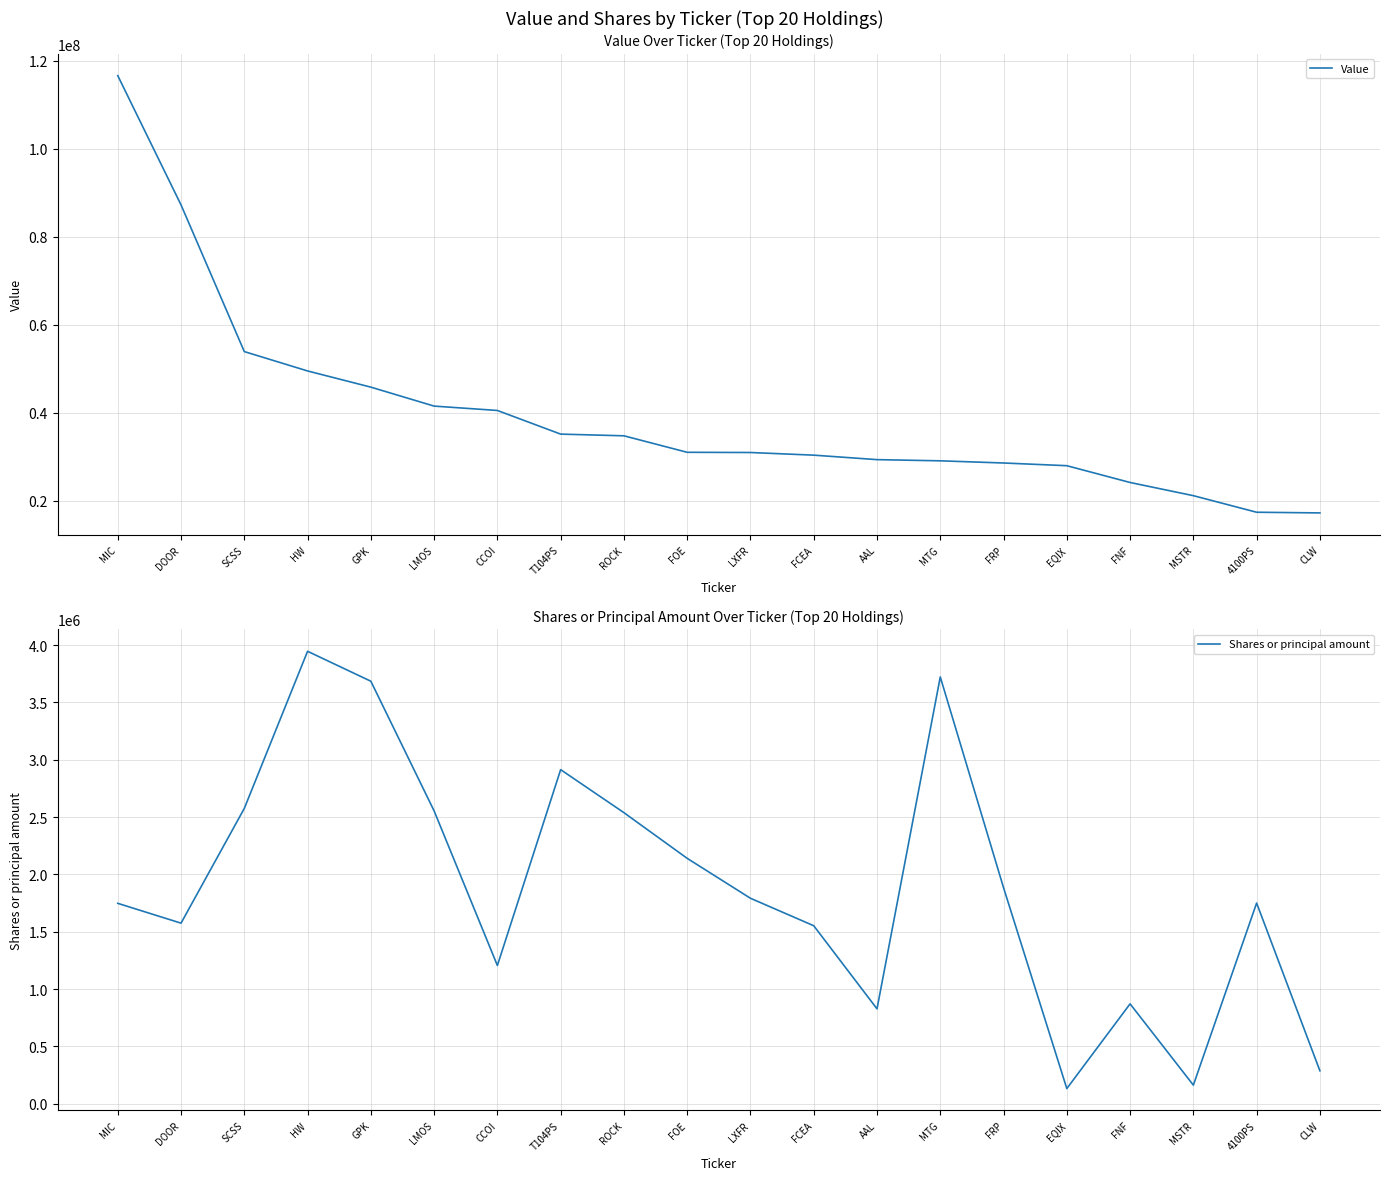

Which series has the widest spread of values?

Value